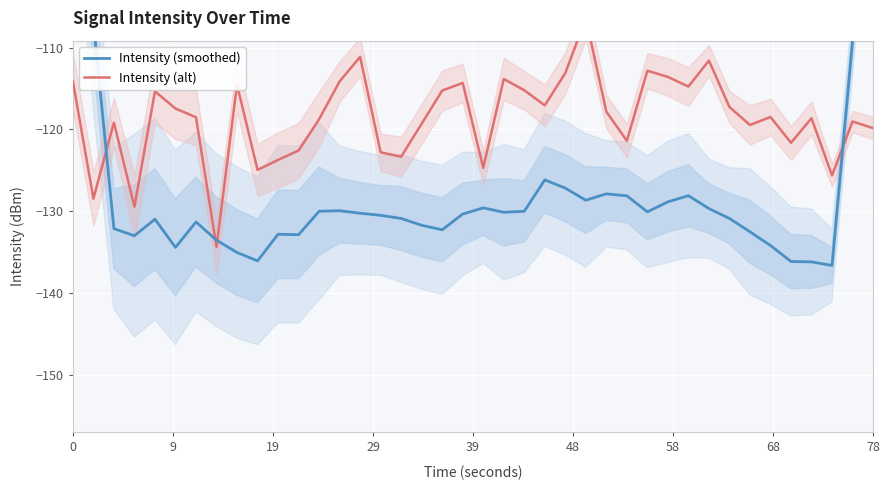

What is the maximum value shown in the chart?

-78.7